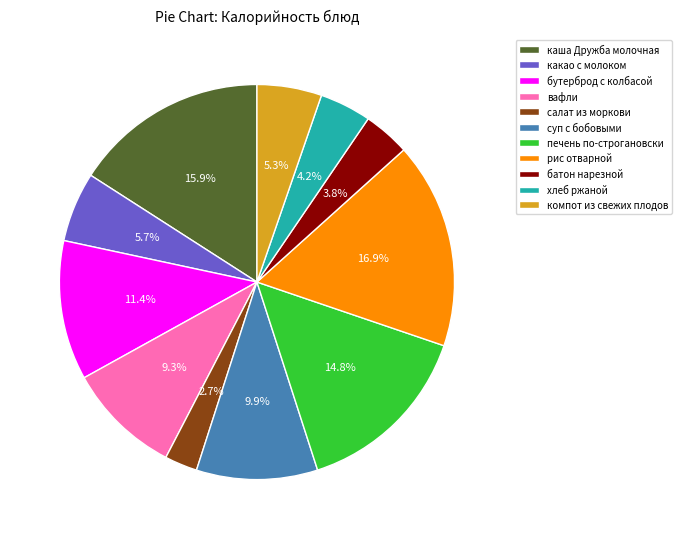

Which slice is the smallest?

салат из моркови